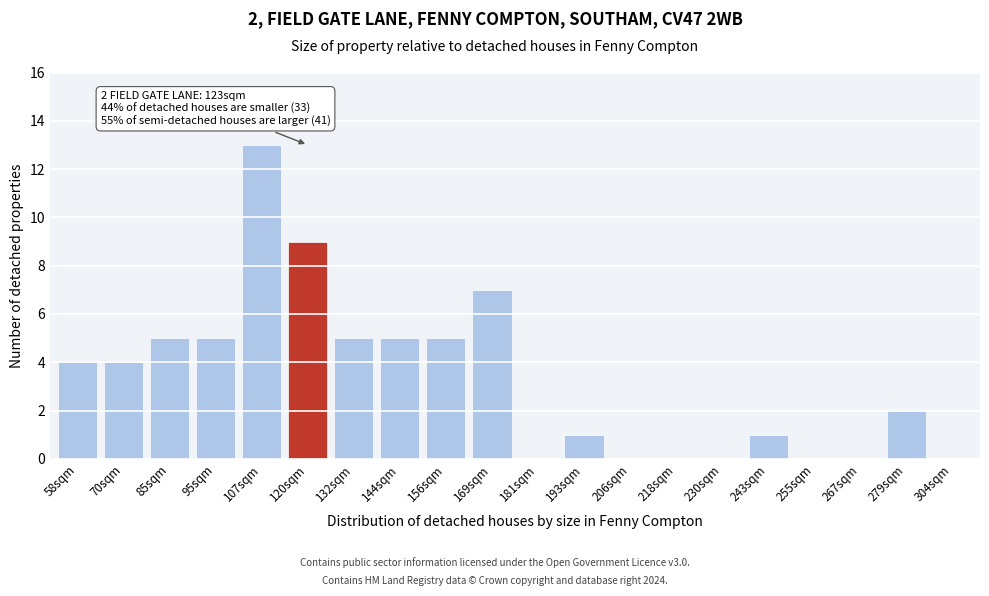

Reading left to right, what are all the values shown in this chart?

58sqm=4	70sqm=4	85sqm=5	95sqm=5	107sqm=13	120sqm=9	132sqm=5	144sqm=5	156sqm=5	169sqm=7	181sqm=0	193sqm=1	206sqm=0	218sqm=0	230sqm=0	243sqm=1	255sqm=0	267sqm=0	279sqm=2	304sqm=0